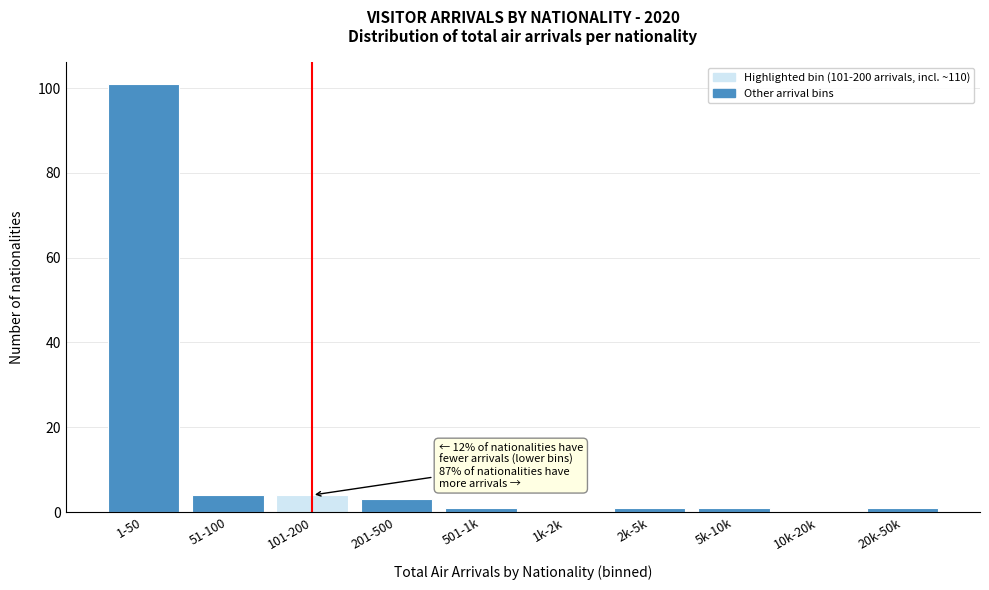

Reading left to right, list all the values displayed in this chart.

1-50=101	51-100=4	101-200=4	201-500=3	501-1k=1	1k-2k=0	2k-5k=1	5k-10k=1	10k-20k=0	20k-50k=1